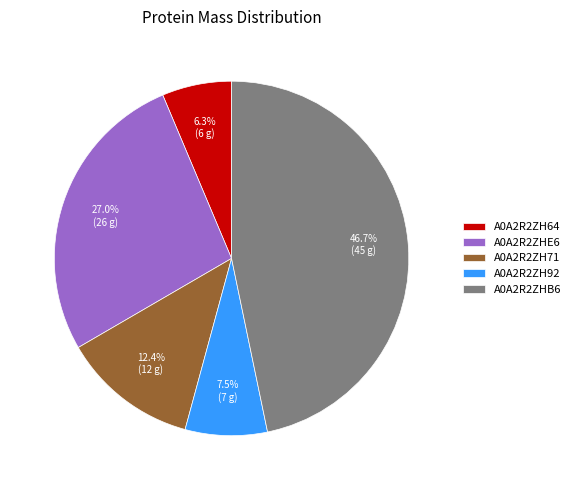

What is the smallest slice in the pie chart?

A0A2R2ZH64